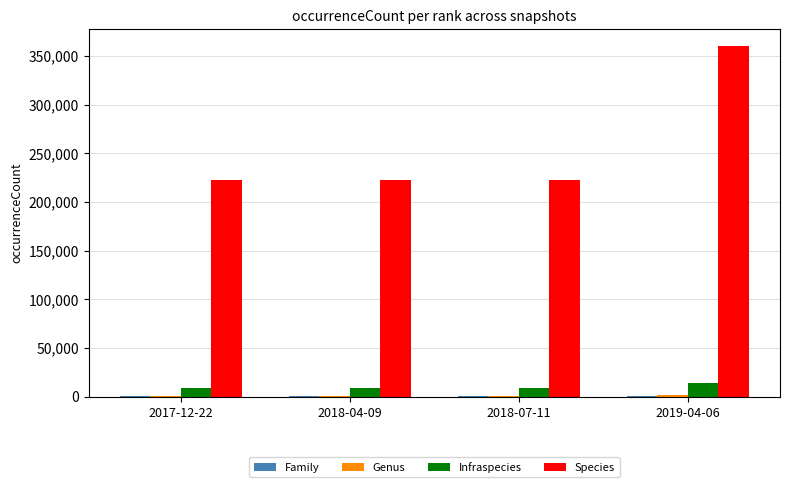

What is the greatest value displayed?

359721